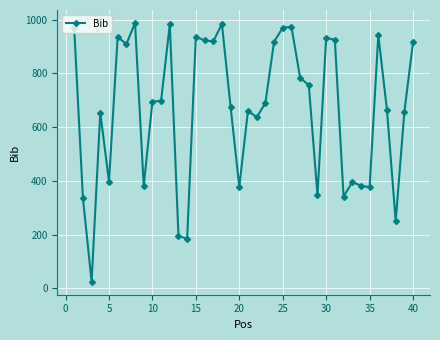

True or false: there are more than 1 points higher than both neighbors.

True